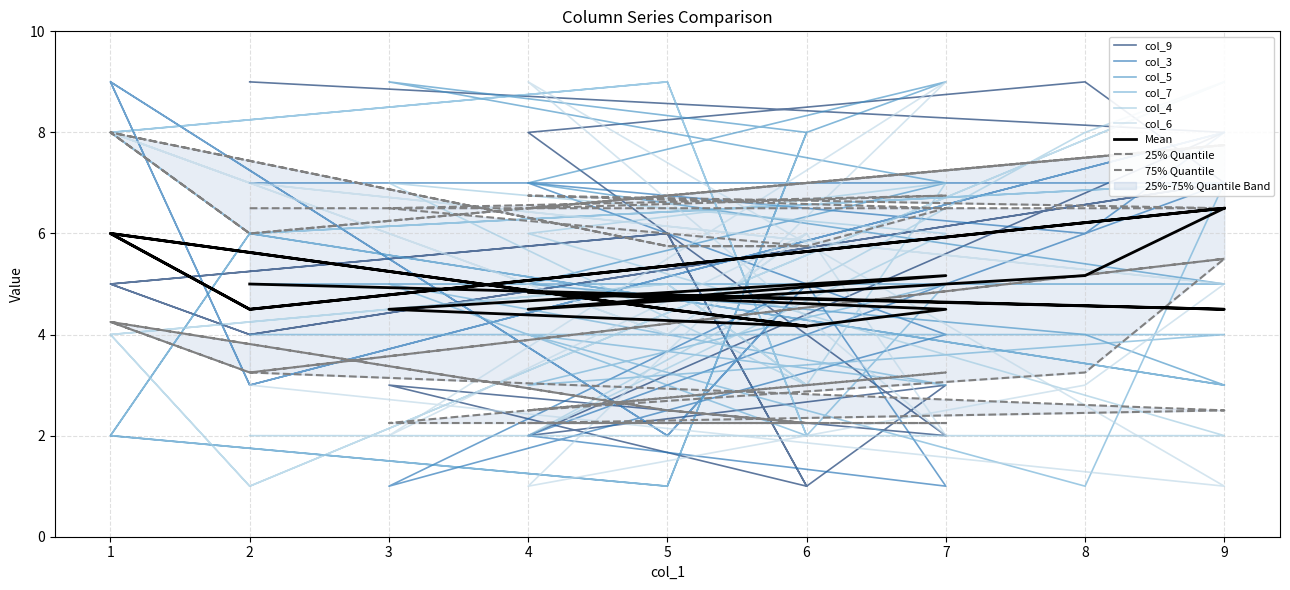

Is this an area chart (filled region under the line)?

No